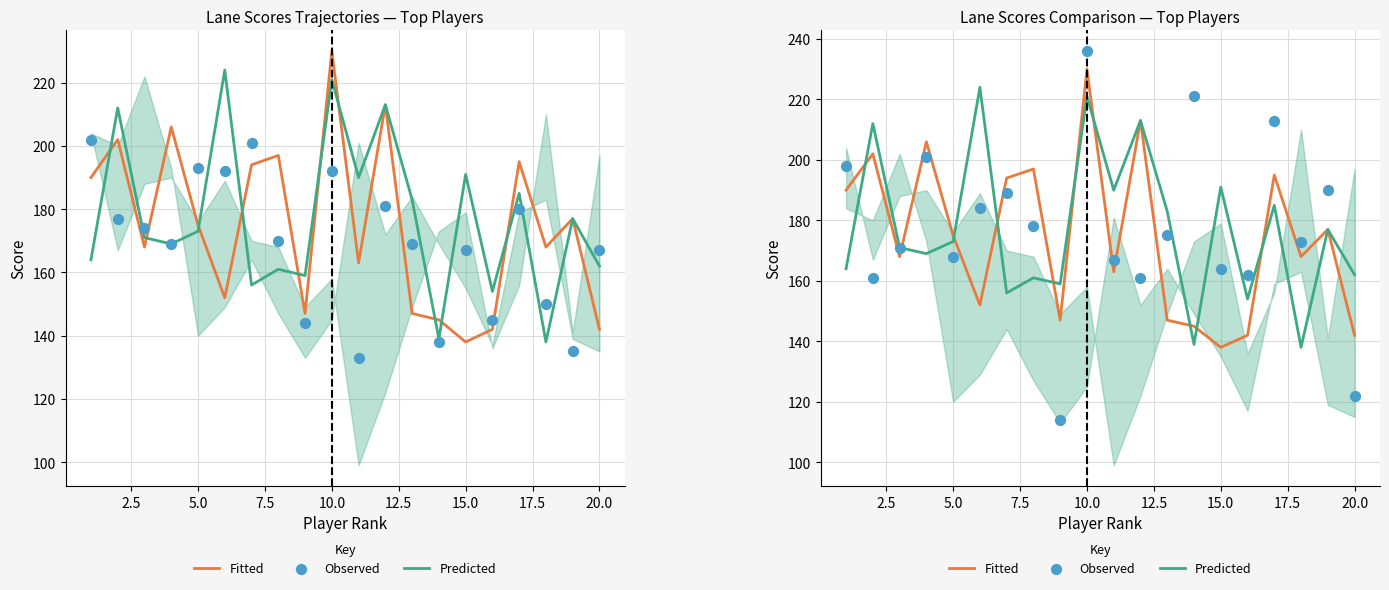

Which series has the widest spread of Y values?

Observed